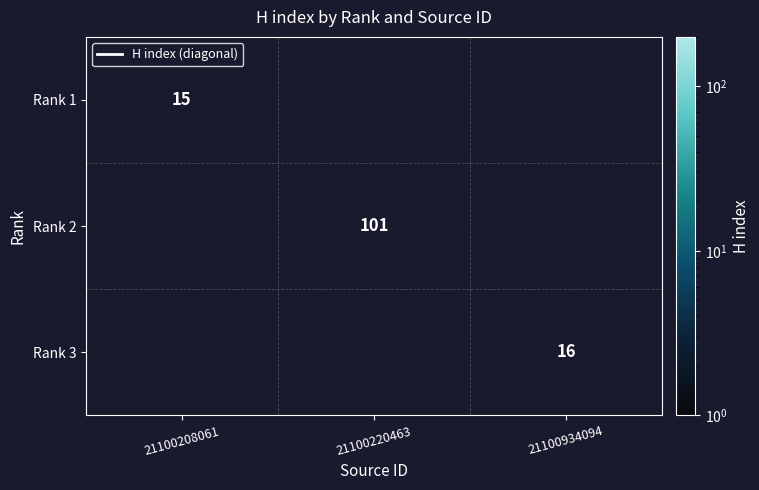

Is it true that Rank 3 equals 16 at 21100934094?

True